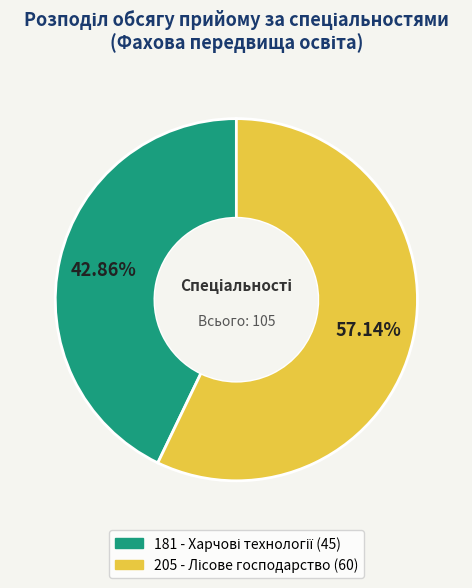

To the nearest percent, what is the average slice percentage?

50%